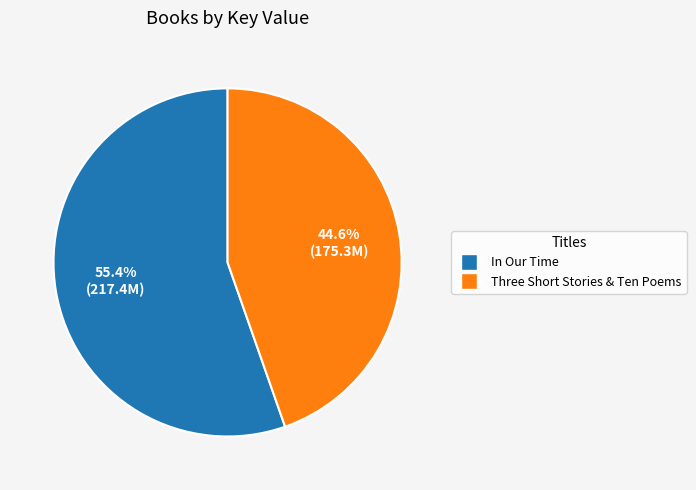

True or false: Three Short Stories & Ten Poems accounts for 45% of the total.

True